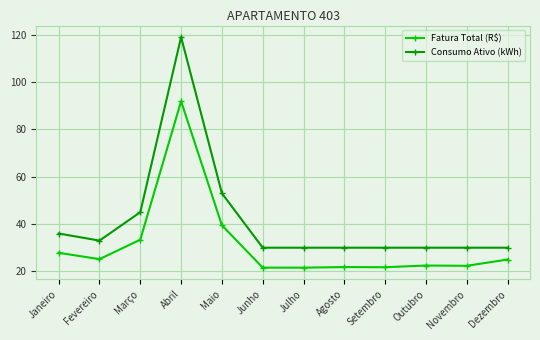

Is the value of Consumo Ativo (kWh) at Agosto greater than the value of Fatura Total (R$) at Dezembro?

Yes